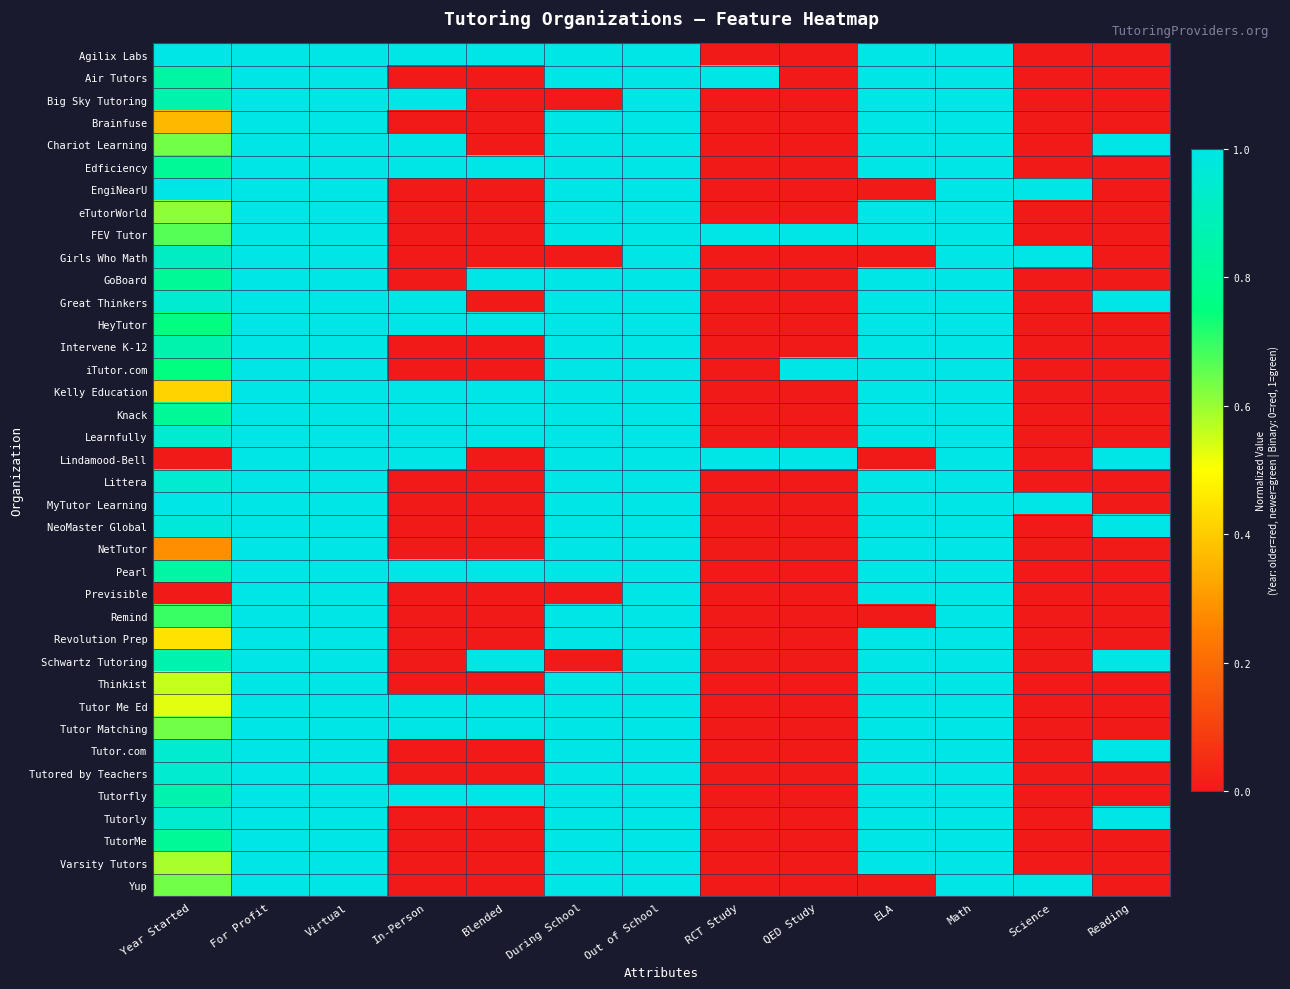

At how many categories does at least one series exceed 0?

13